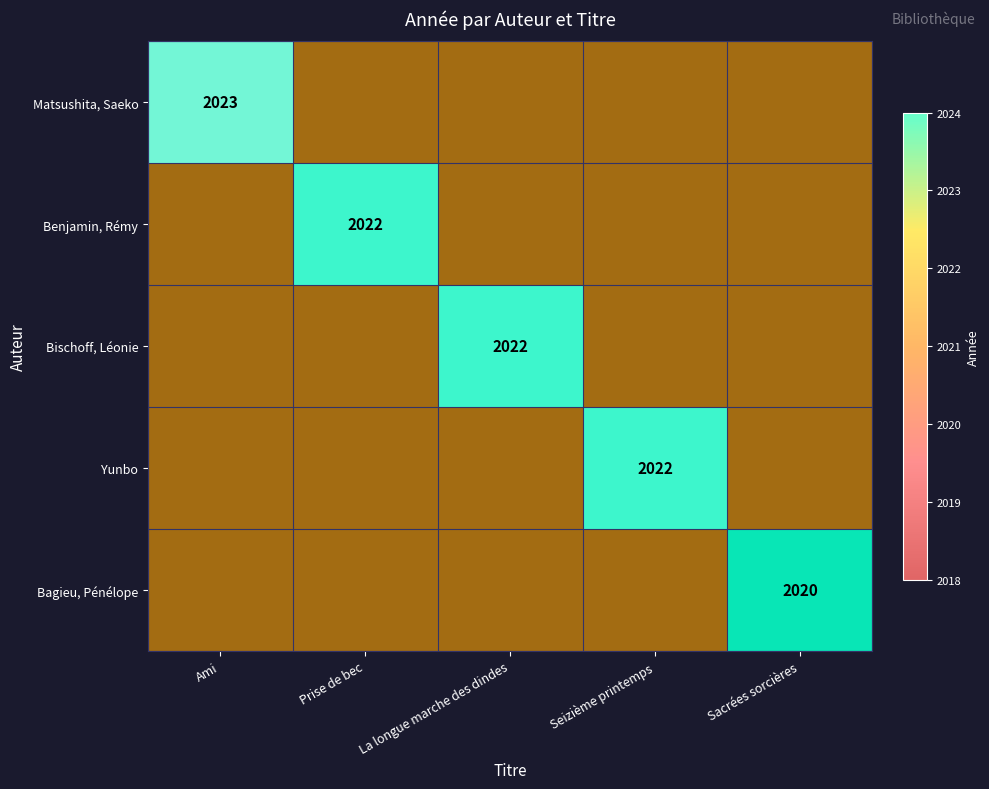

Count the number of categories in the chart.

5